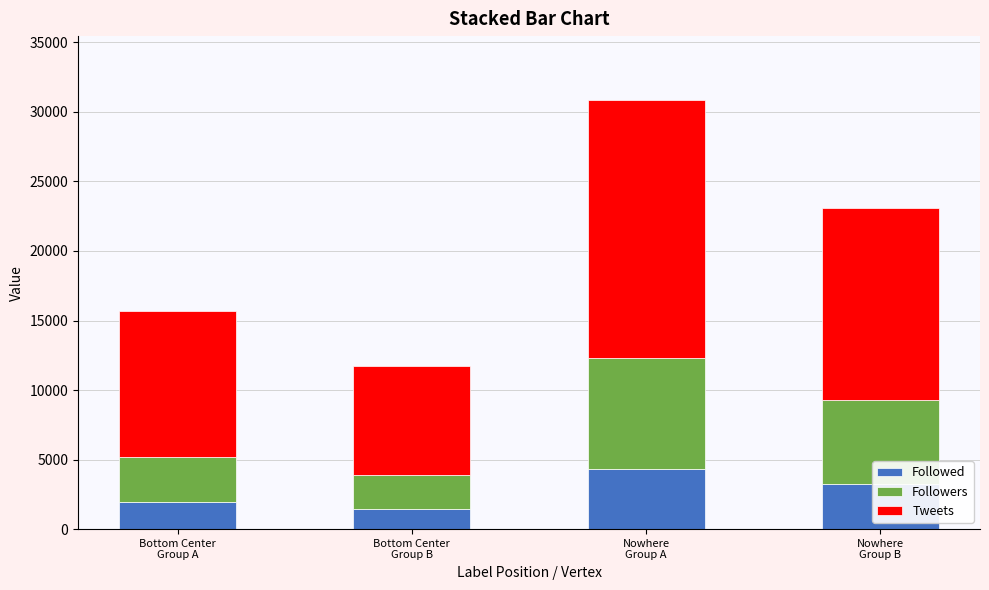

What is the highest value of the Followed series?

4334